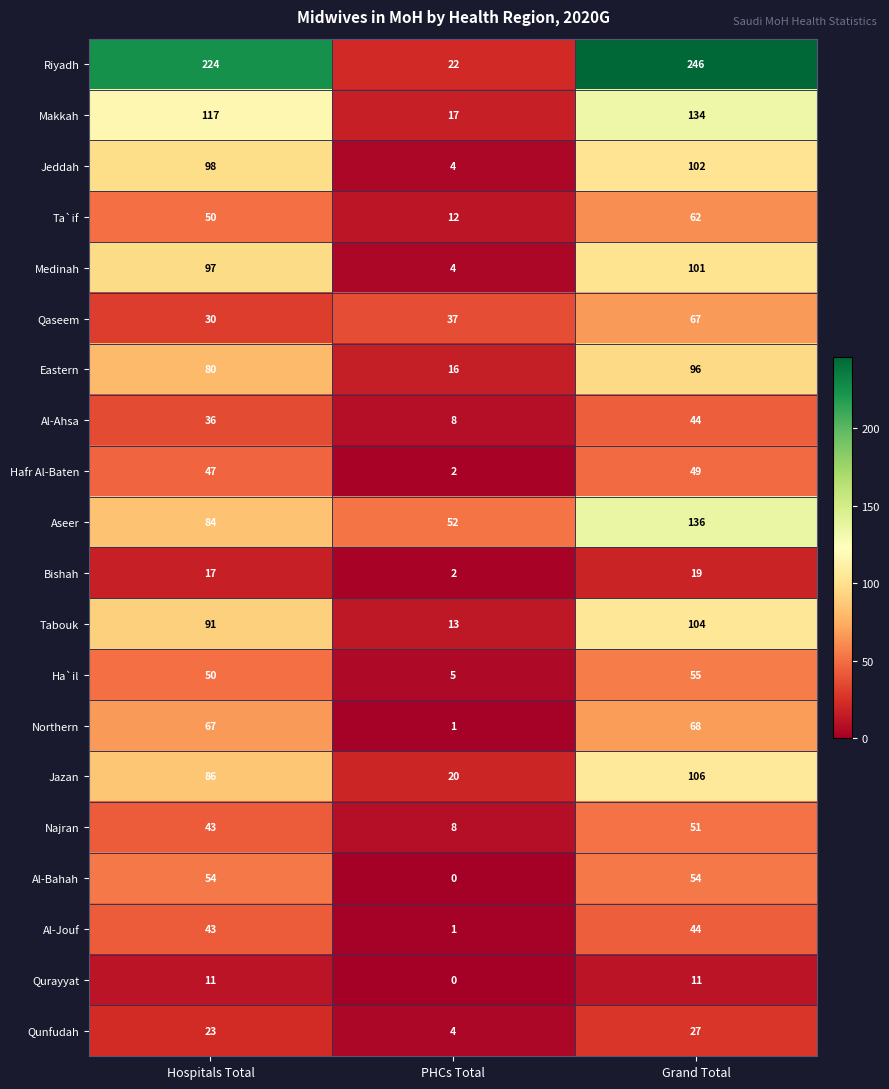

At how many categories does at least one series exceed 195?

2